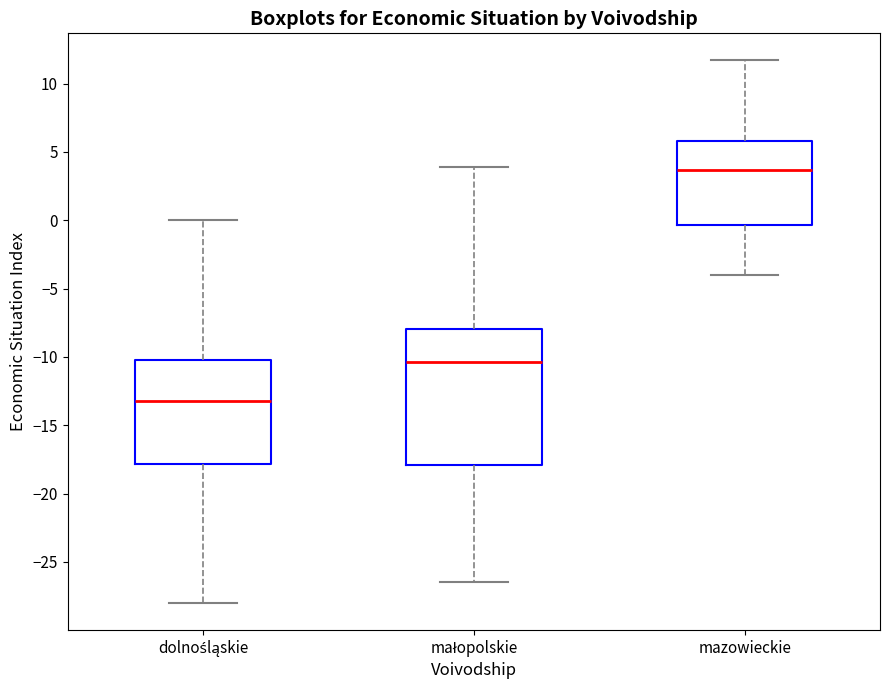

Reading left to right, transcribe this box plot: for each box, give where its median line is, the range the box spans, and where its two whiskers end, as read against the y-axis. The values are not printed on the chart, so give them approximately, as read against the axis.

dolnośląskie: median -13.0, box -18.0 to -10.0, whiskers -28.0 to 0.0
małopolskie: median -10.5, box -18.0 to -8.0, whiskers -26.5 to 4.0
mazowieckie: median 3.5, box -0.5 to 6.0, whiskers -4.0 to 11.5